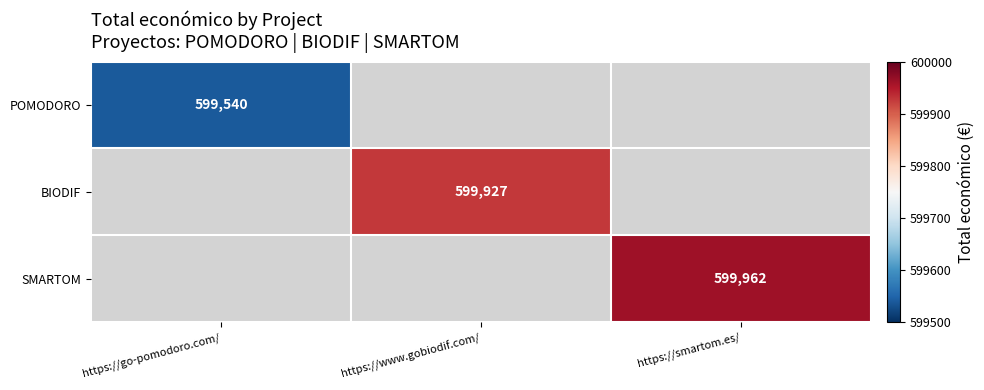

The value of SMARTOM at https://smartom.es/ is 599962. True or false?

True